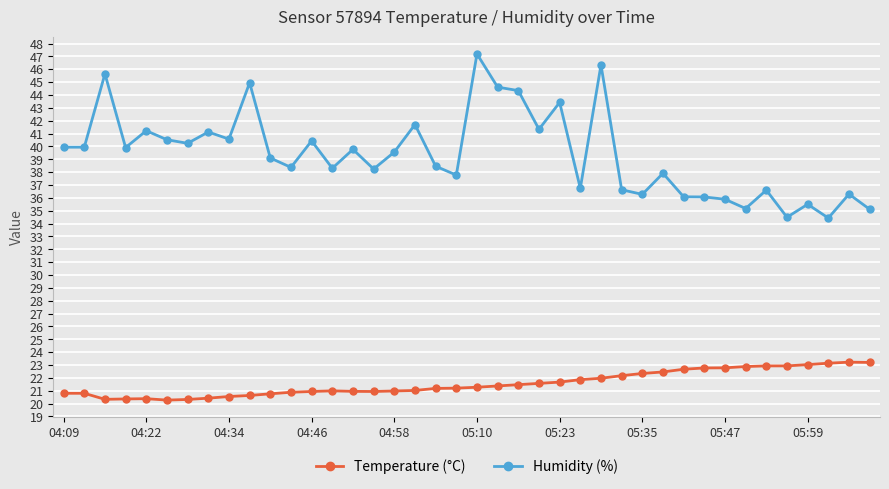

What is the maximum value shown in the chart?

47.2